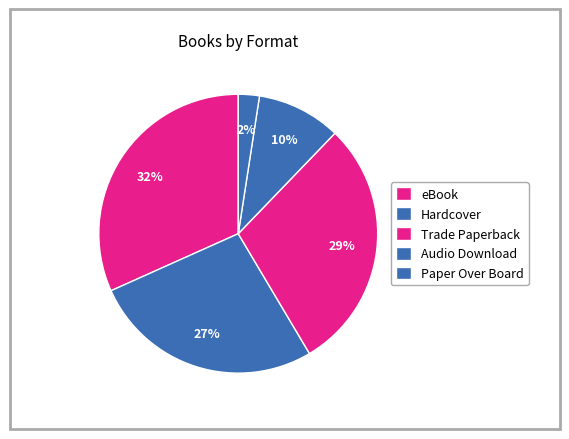

Is there any slice that represents more than half of the pie?

No